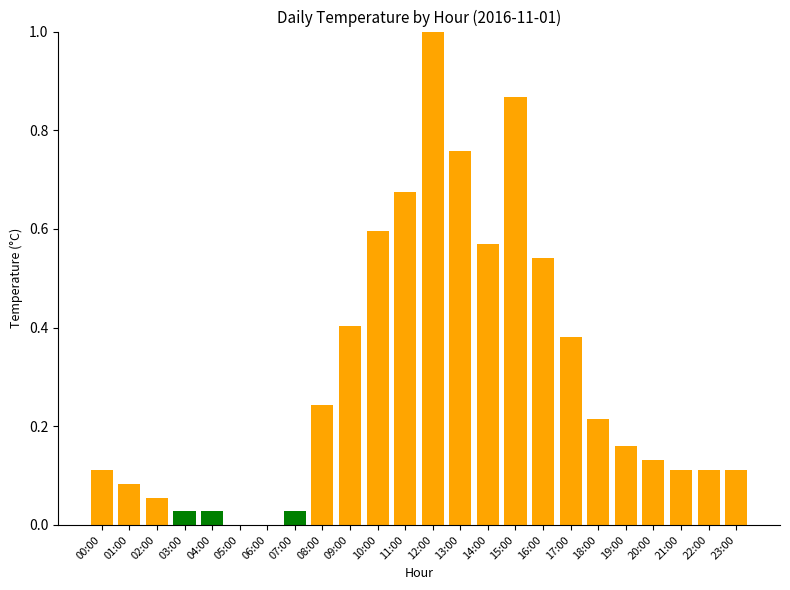

What is the sum of all values?

7.2